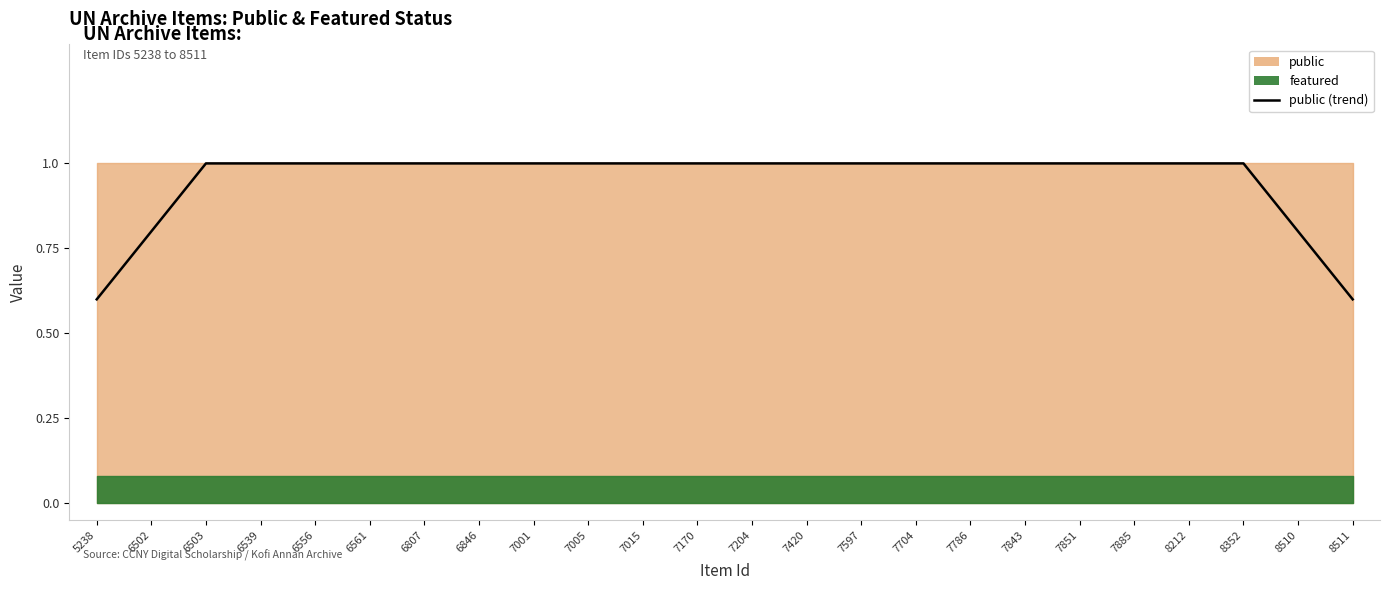

What value does the data have at 6807?

1.0